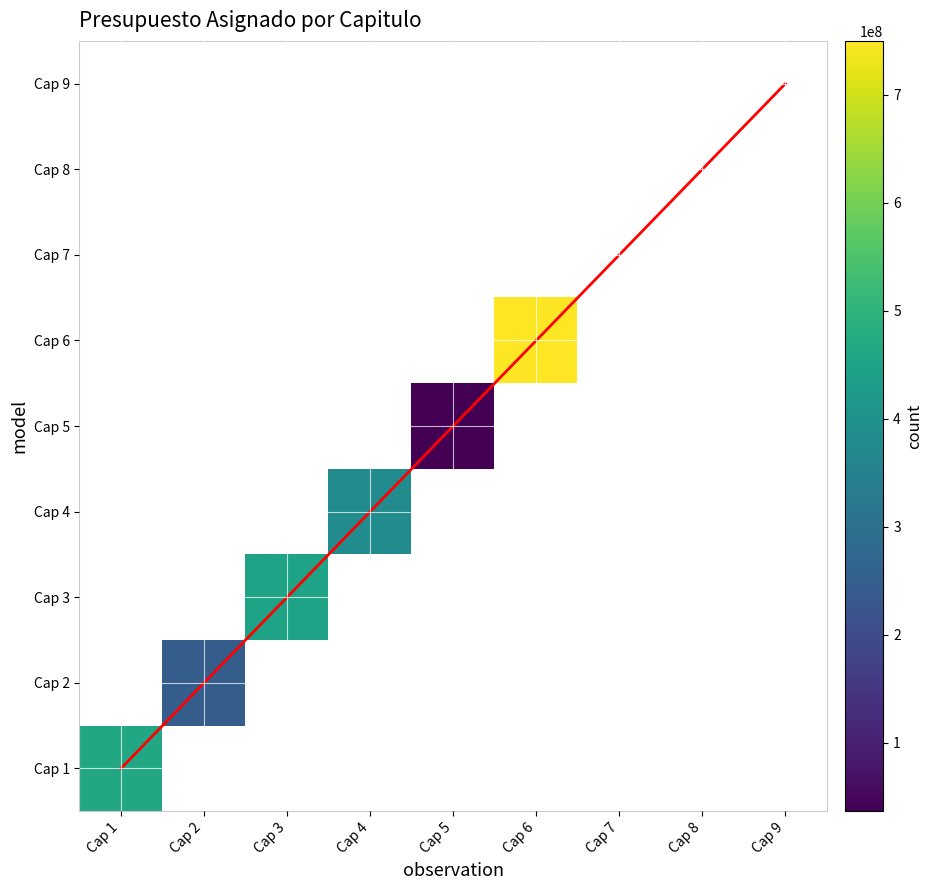

Is it true that diagonal equals 2 at Cap 2?

False